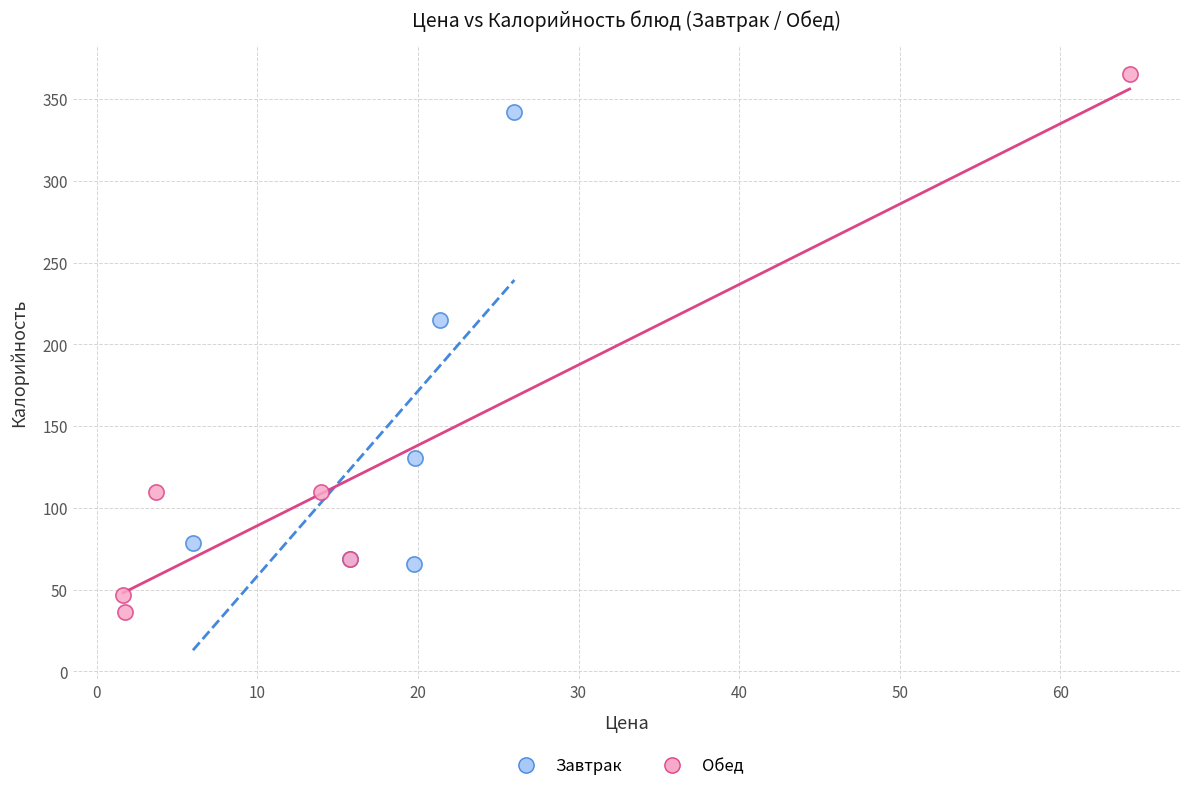

Which series contains the highest Y value?

Обед